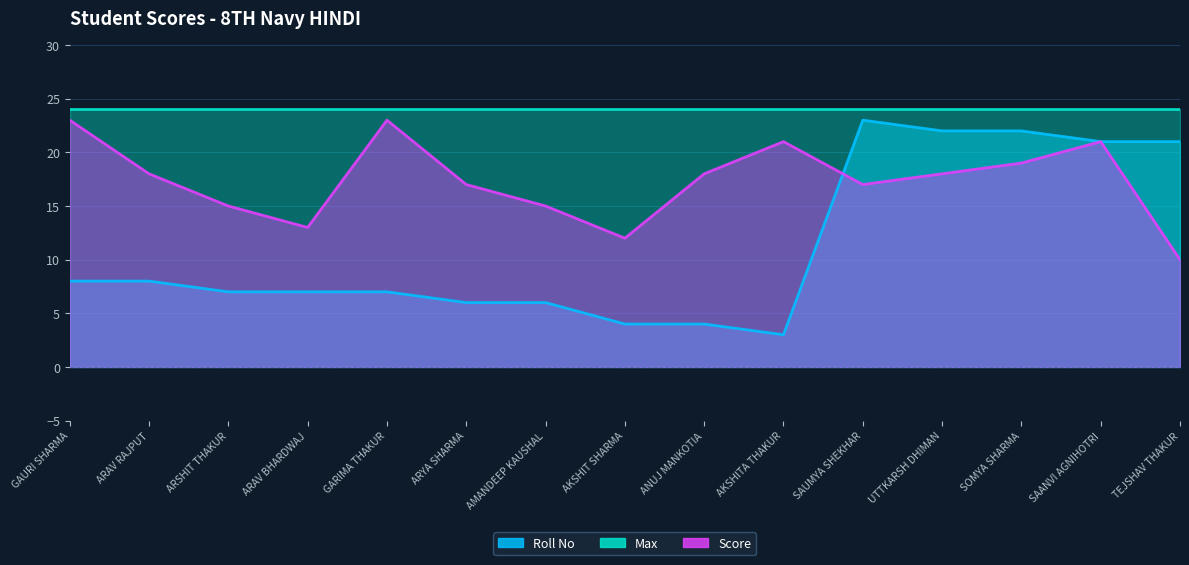

What is the sum of the Roll No values at UTTKARSH DHIMAN and GARIMA THAKUR?

29